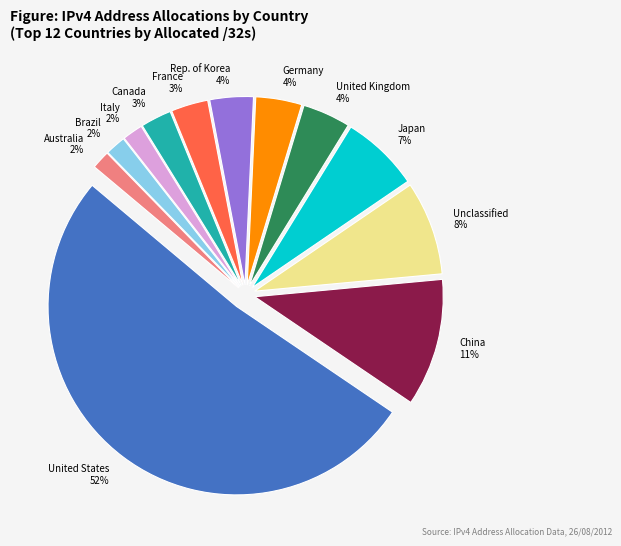

Does any single category account for the majority?

Yes